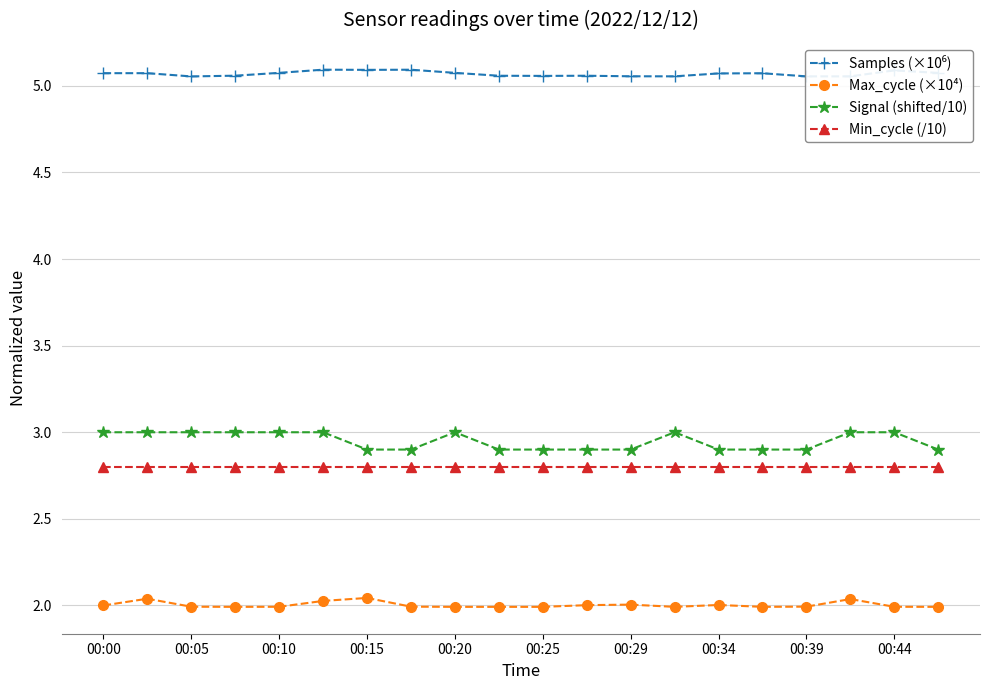

What is the lowest value of the Min_cycle (/10) series?

2.8